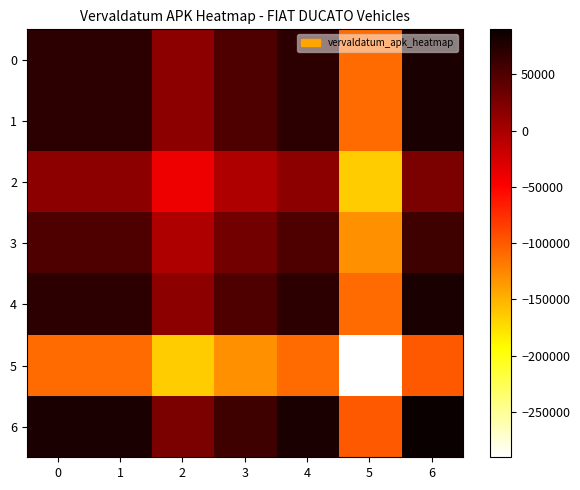

What is the total value across all series at 2?

-141160.0